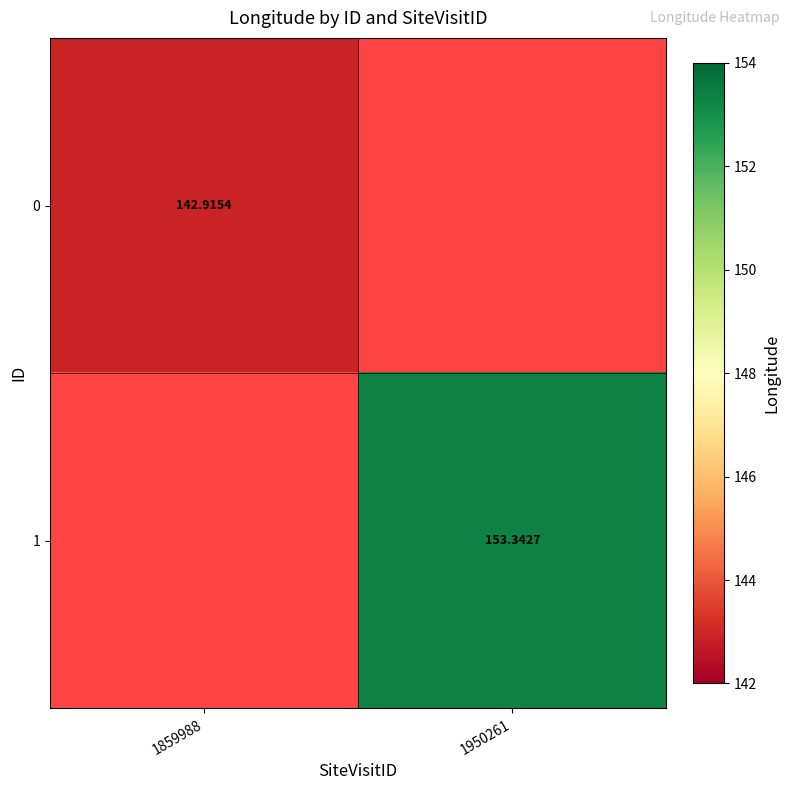

Is it true that 1 equals 153.3 at 1950261?

True